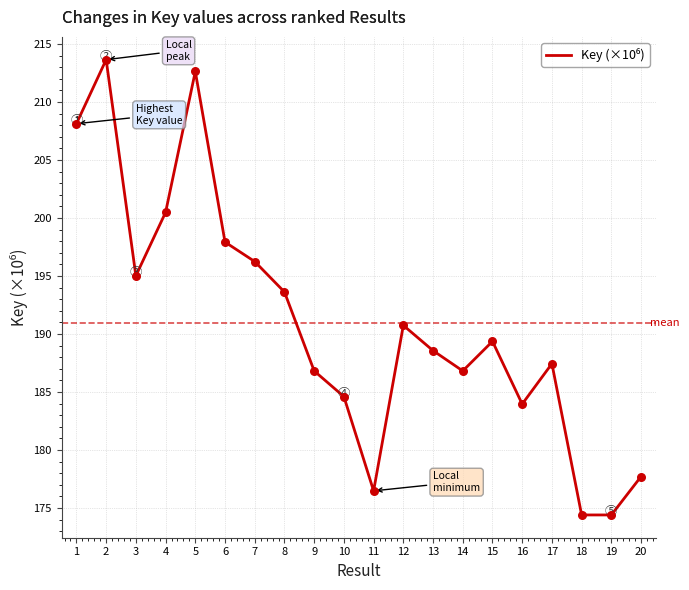

What is the ratio of the value at 8 to the value at 4?

1.0